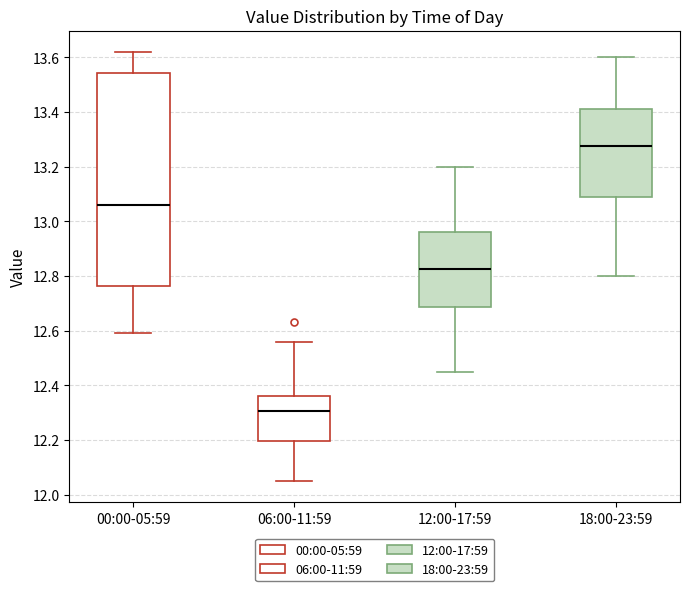

Comparing the boxes themselves (not the whiskers), which one is the tallest?

00:00-05:59